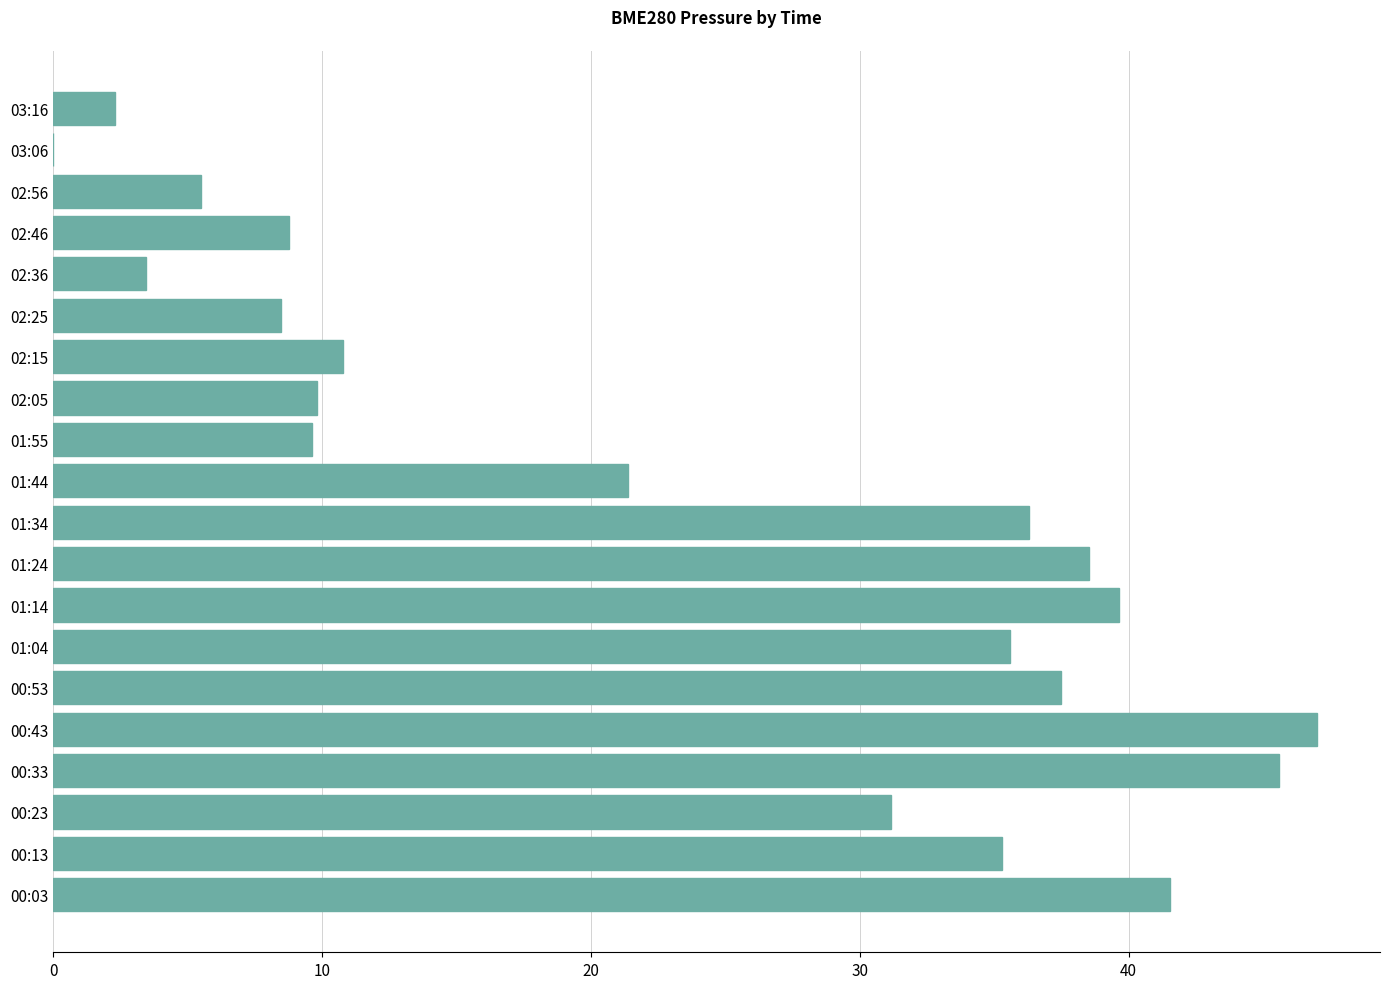

Is it true that the value at 00:03 is 20.0?

False